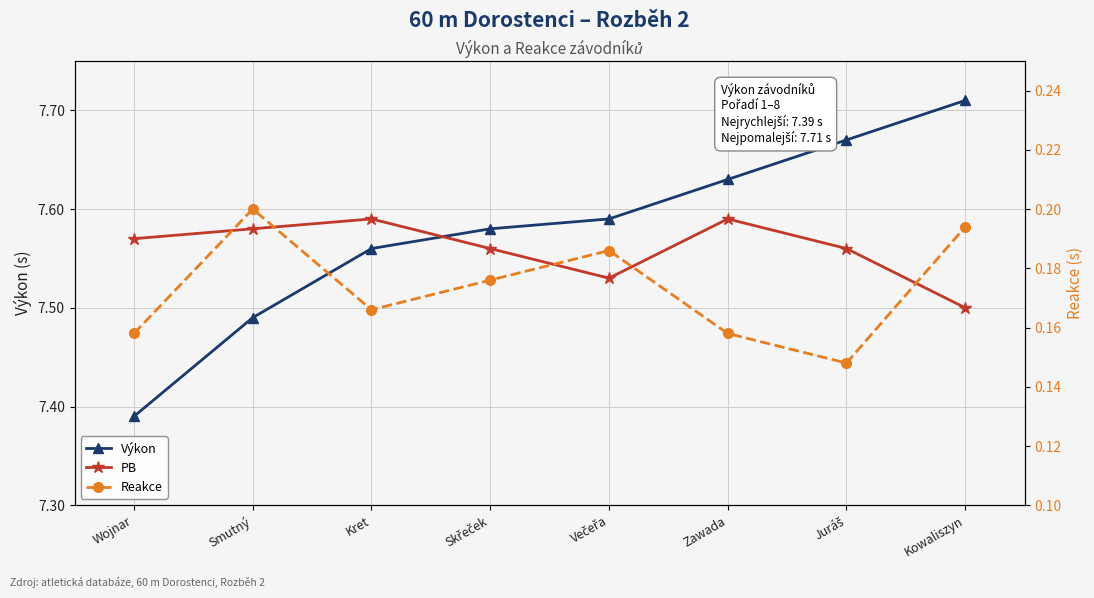

True or false: Reakce has a value of 0.3 at Zawada.

False